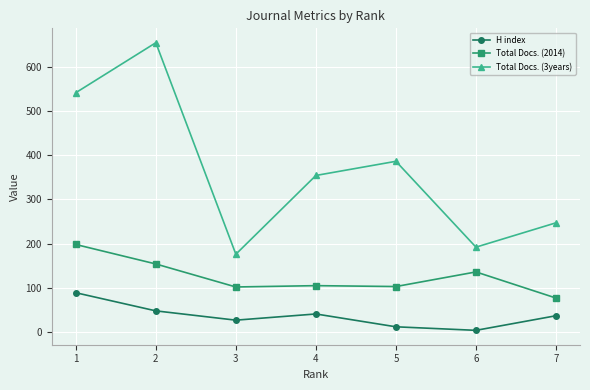

At which category does Total Docs. (3years) reach its first local valley?

3